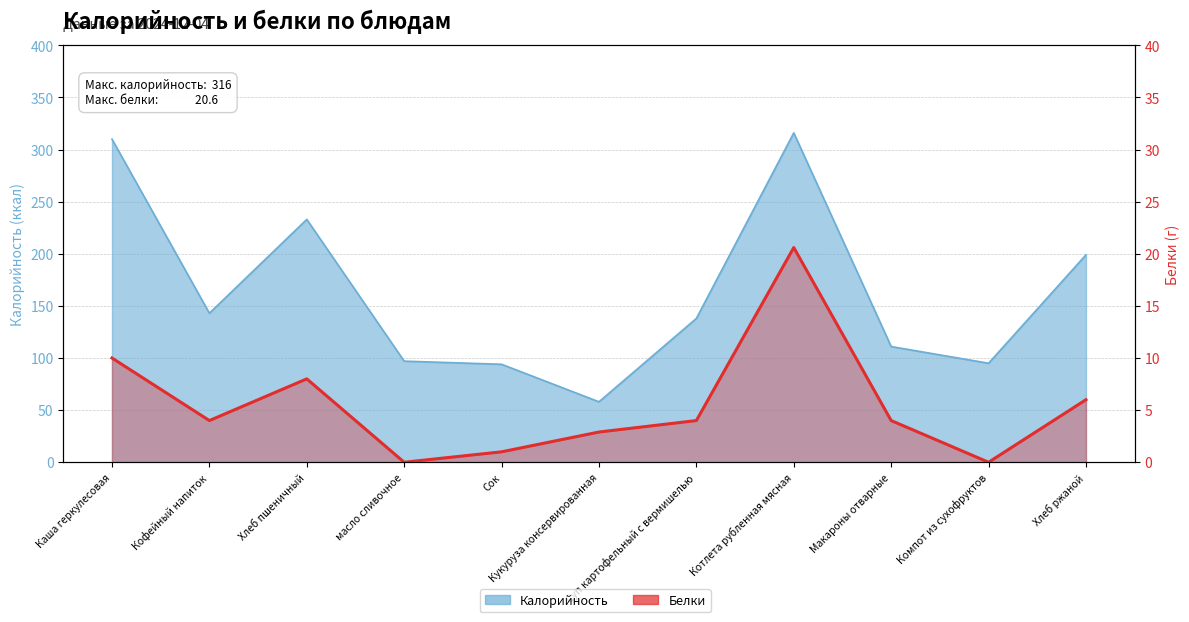

True or false: Белки and Калорийность cross at least once.

False